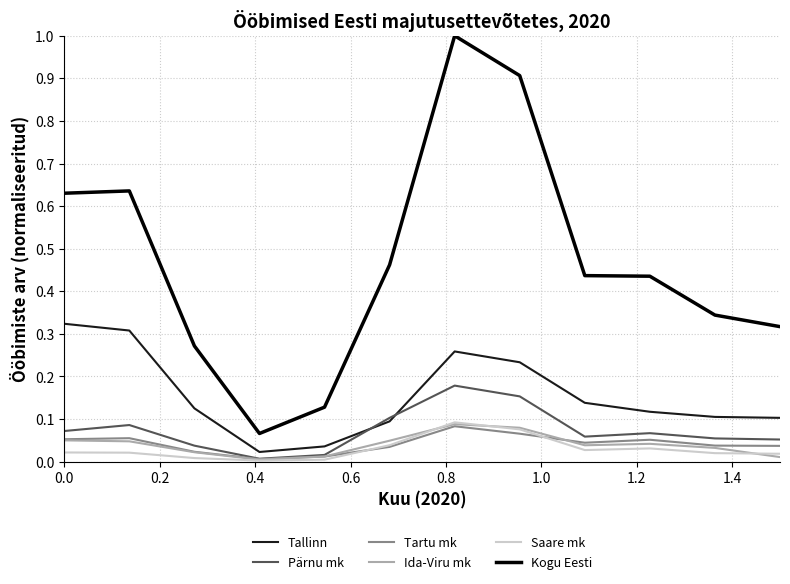

True or false: Kogu Eesti and Saare mk intersect in this chart.

False